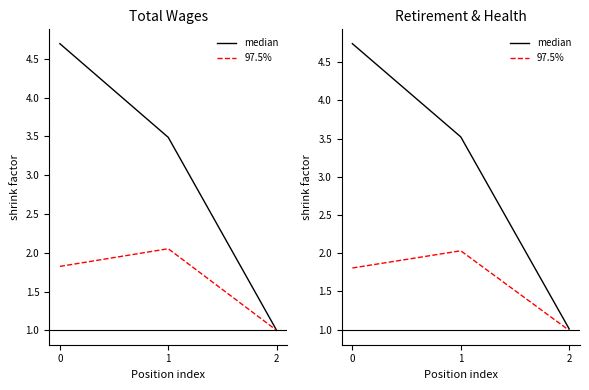

What is the difference between the 97.5% values at 1 and 0?

0.2